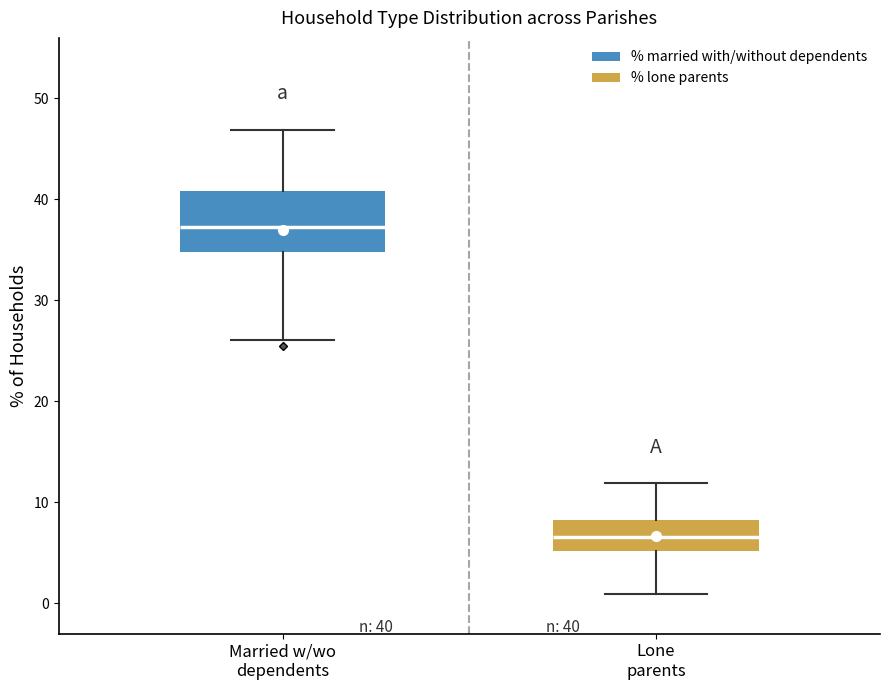

Which box's median line is the highest?

Married w/wo dependents